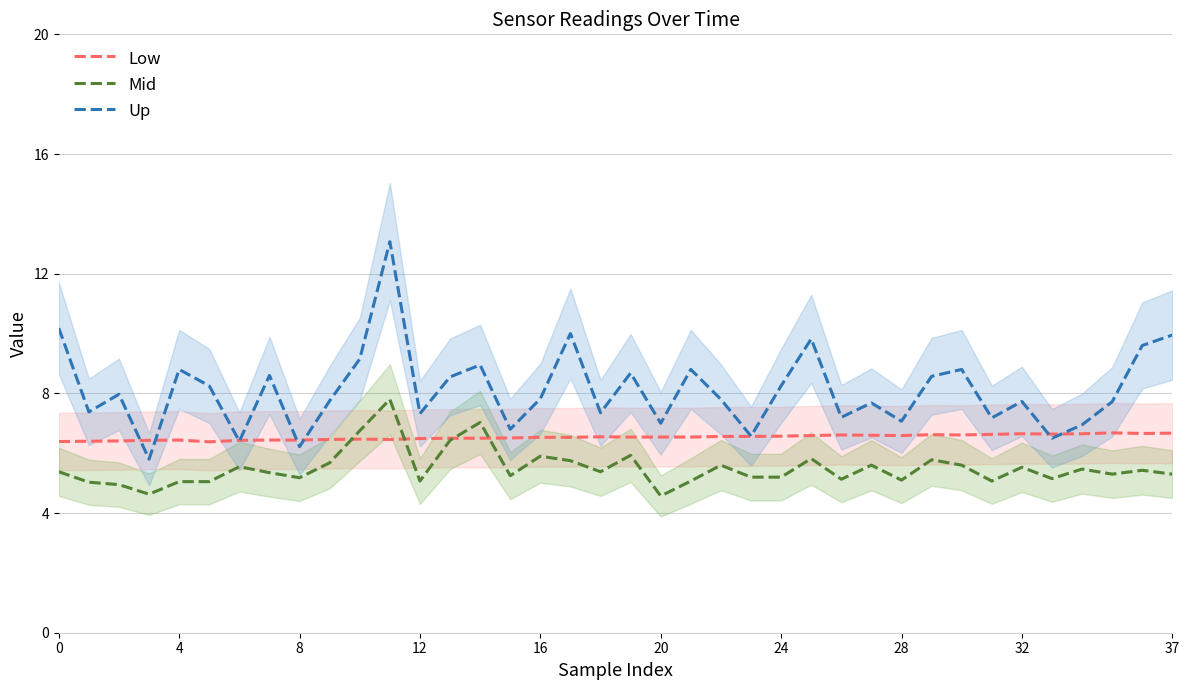

Reading right to left, list all the values displayed in this chart.

Low: 6.7	6.7	6.7	6.7	6.6	6.7	6.6	6.6	6.6	6.6	6.6	6.6	6.6	6.6	6.6	6.6	6.5	6.5	6.5	6.5	6.5	6.5	6.5	6.5	6.5	6.5	6.5	6.5	6.5	6.4	6.4	6.4	6.4	6.4	6.4	6.4	6.4	6.4
Mid: 5.3	5.4	5.3	5.5	5.2	5.5	5.1	5.6	5.8	5.1	5.6	5.1	5.8	5.2	5.2	5.6	5.1	4.6	5.9	5.4	5.8	5.9	5.2	7.0	6.4	5.1	7.8	6.8	5.7	5.2	5.3	5.5	5.0	5.0	4.6	5.0	5.0	5.4
Up: 9.9	9.6	7.7	7.0	6.5	7.7	7.2	8.8	8.6	7.1	7.7	7.2	9.8	8.2	6.6	7.8	8.8	7.0	8.7	7.3	10.0	7.8	6.8	8.9	8.6	7.3	13.1	9.2	7.8	6.2	8.6	6.4	8.2	8.8	5.8	8.0	7.4	10.2